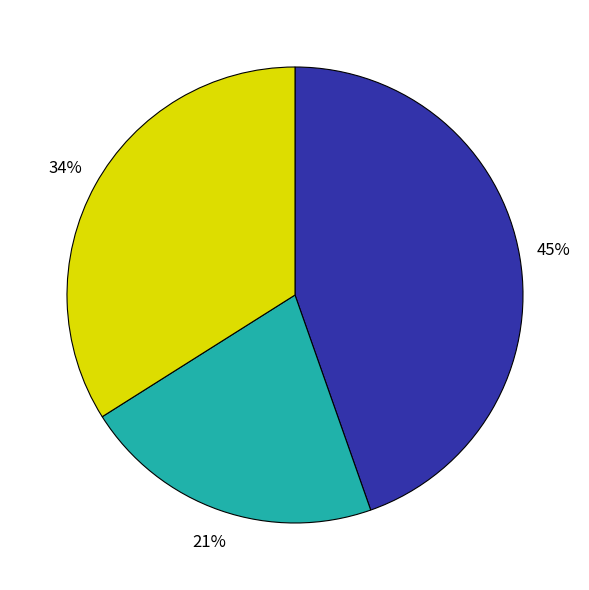

Is there any slice that represents more than half of the pie?

No